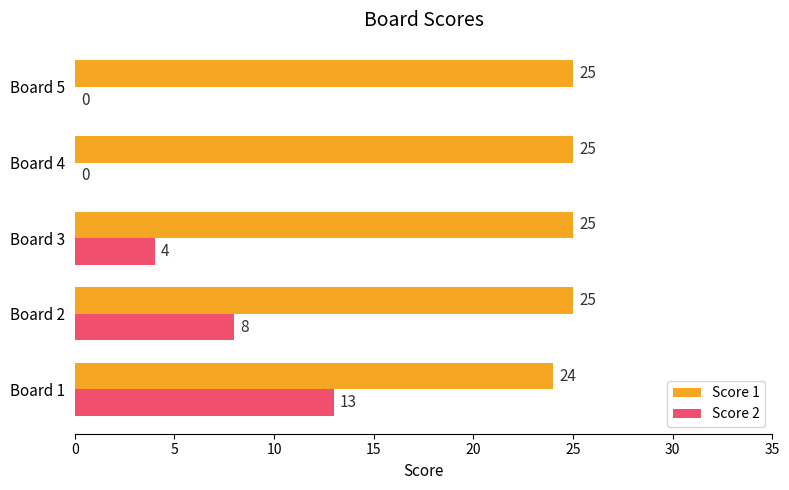

Is it true that Score 1 equals 25 at Board 4?

True